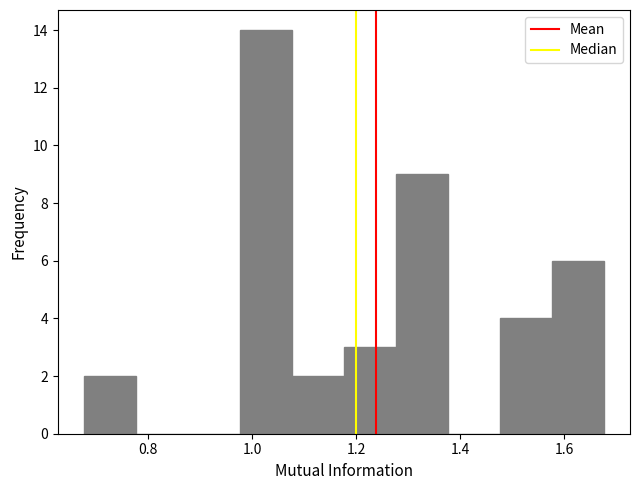

Over which range of the x-axis is the bar tallest?

0.98 to 1.08